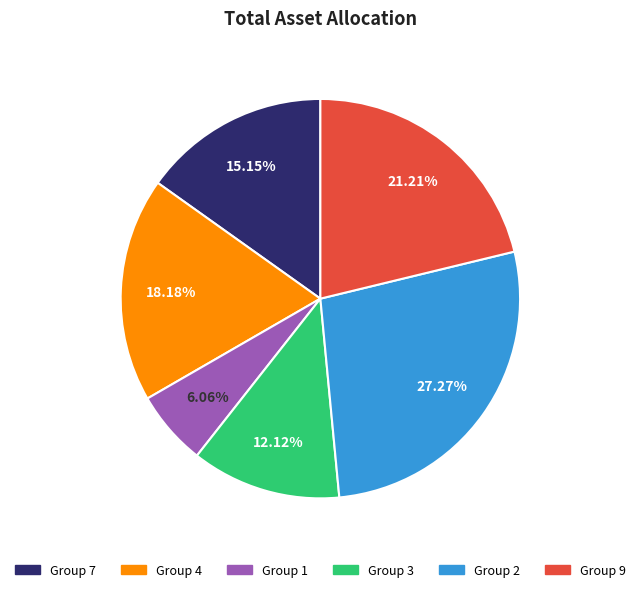

Which category has the biggest portion of the pie?

Group 2